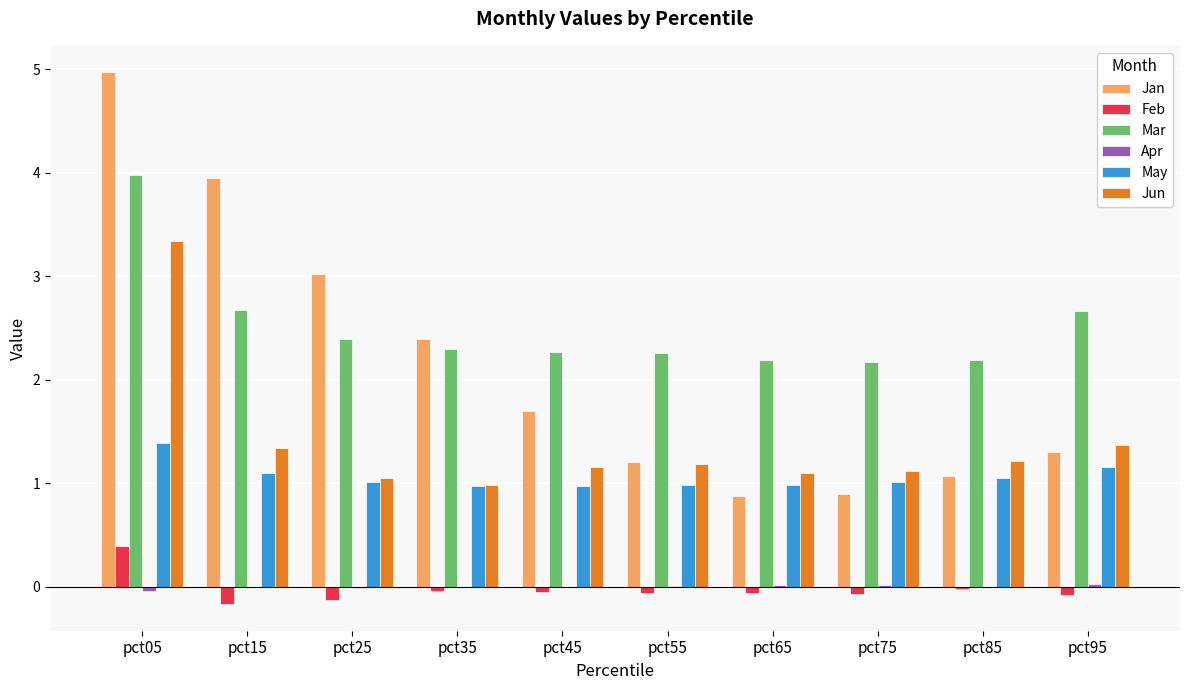

Is it true that Jan equals 1.3 at pct95?

True